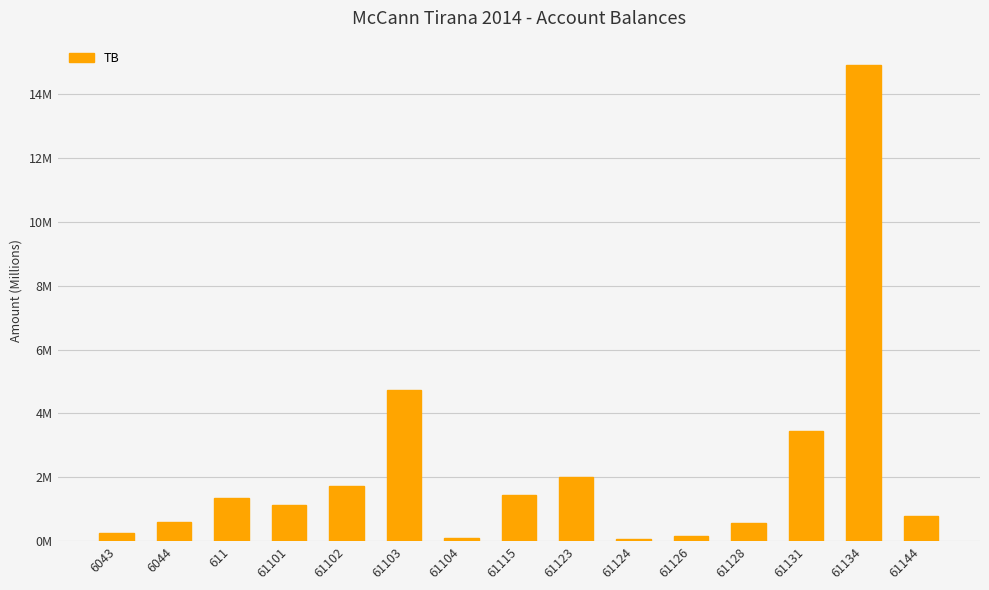

Reading left to right, list all the values displayed in this chart.

6043=0.3	6044=0.6	611=1.4	61101=1.1	61102=1.7	61103=4.7	61104=0.1	61115=1.4	61123=2.0	61124=0.1	61126=0.2	61128=0.6	61131=3.5	61134=14.9	61144=0.8